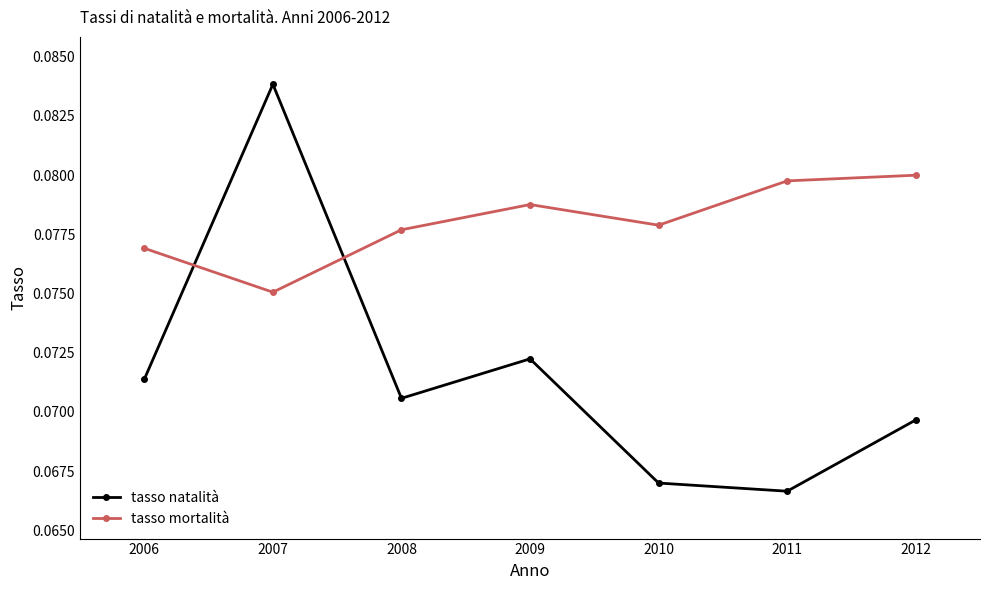

Where is tasso mortalità nearest to the value 0?

2007